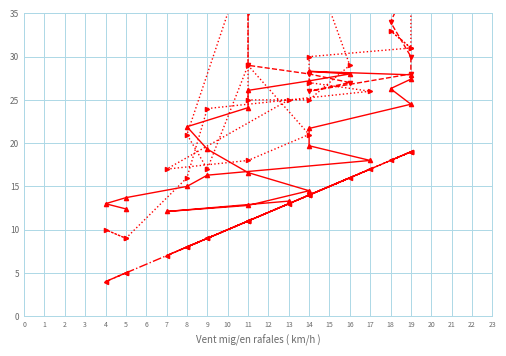

How many data points in Ratxa (km/h) are above 25?

11